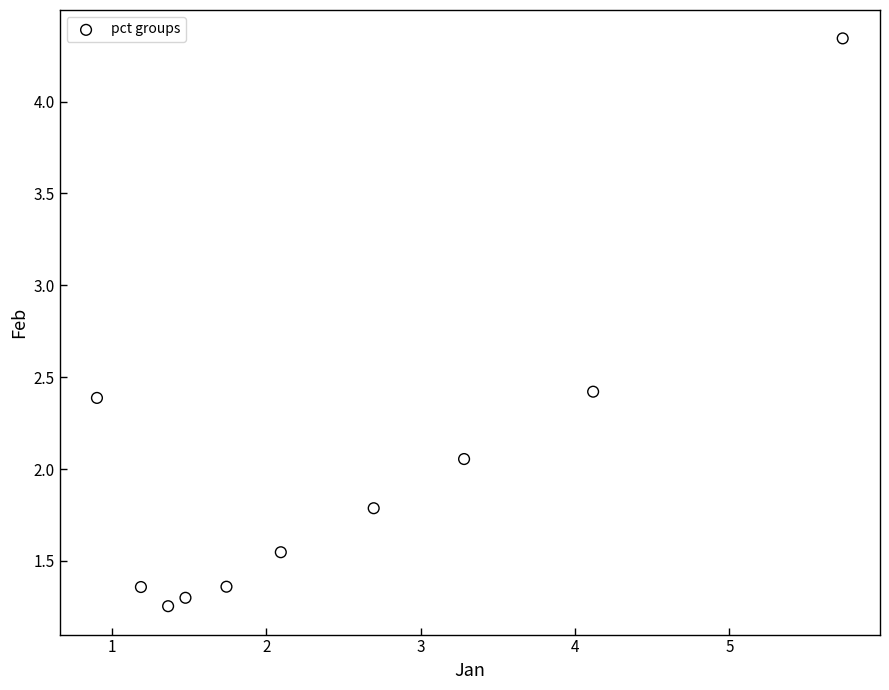

What is the range of Y values (max minus min)?

3.1